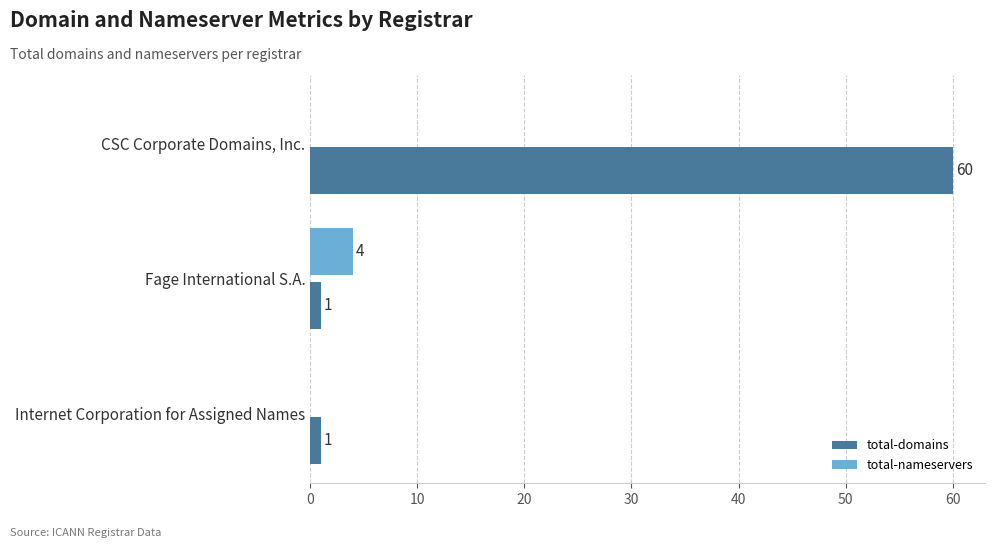

Is it true that total-nameservers equals 2 at CSC Corporate Domains, Inc.?

False